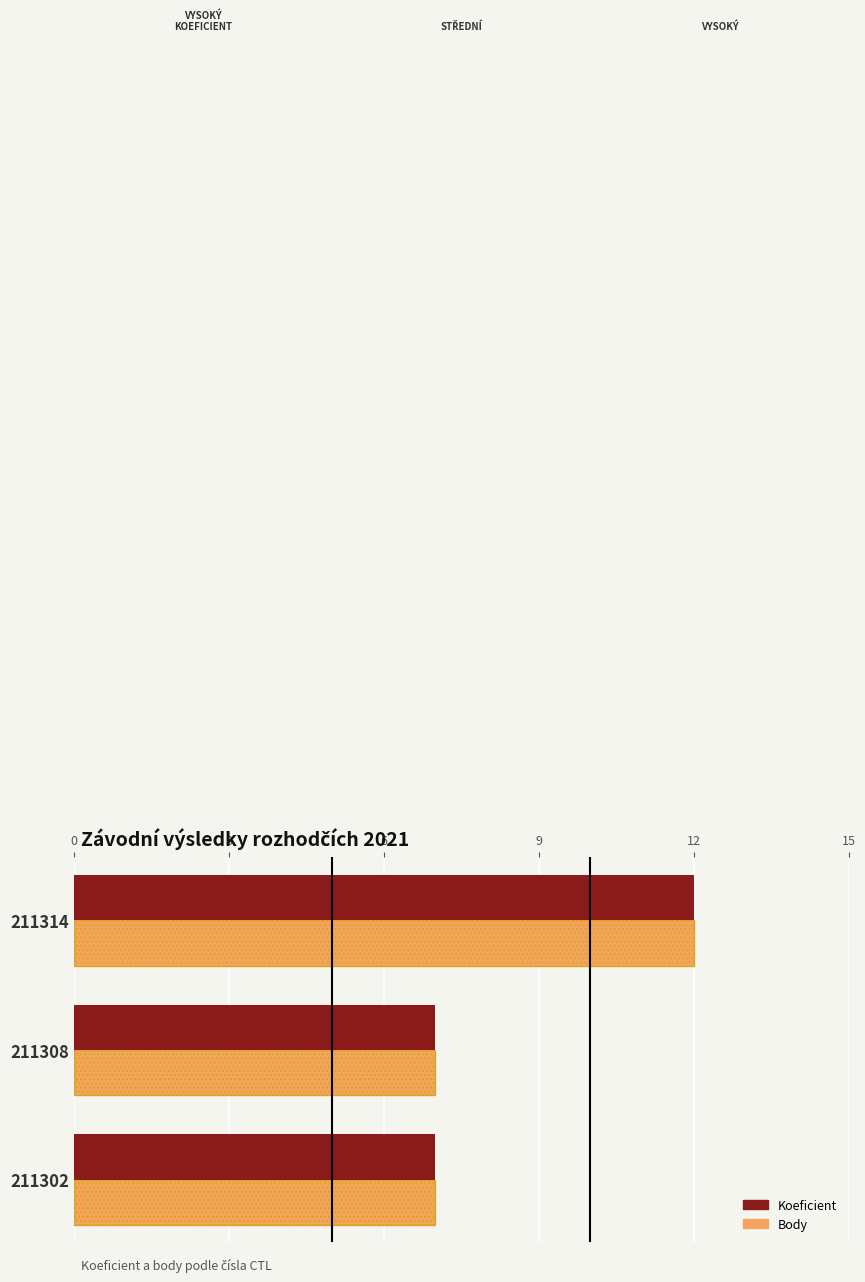

At which category is the sum across all series the highest?

211314